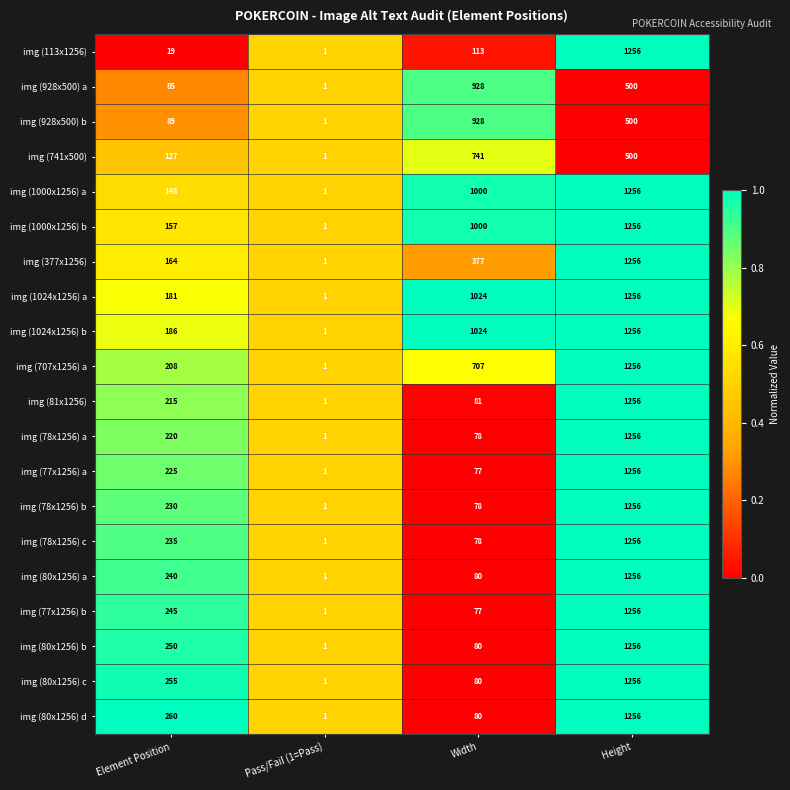

What is the highest value of the img (80x1256) b series?

1256